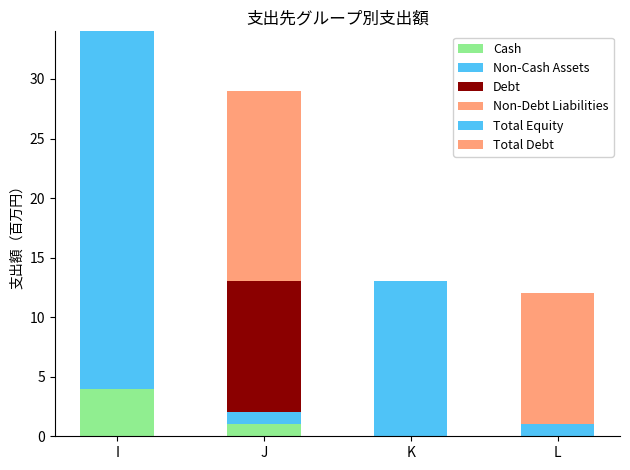

What is the sum of all Total Debt values?

11